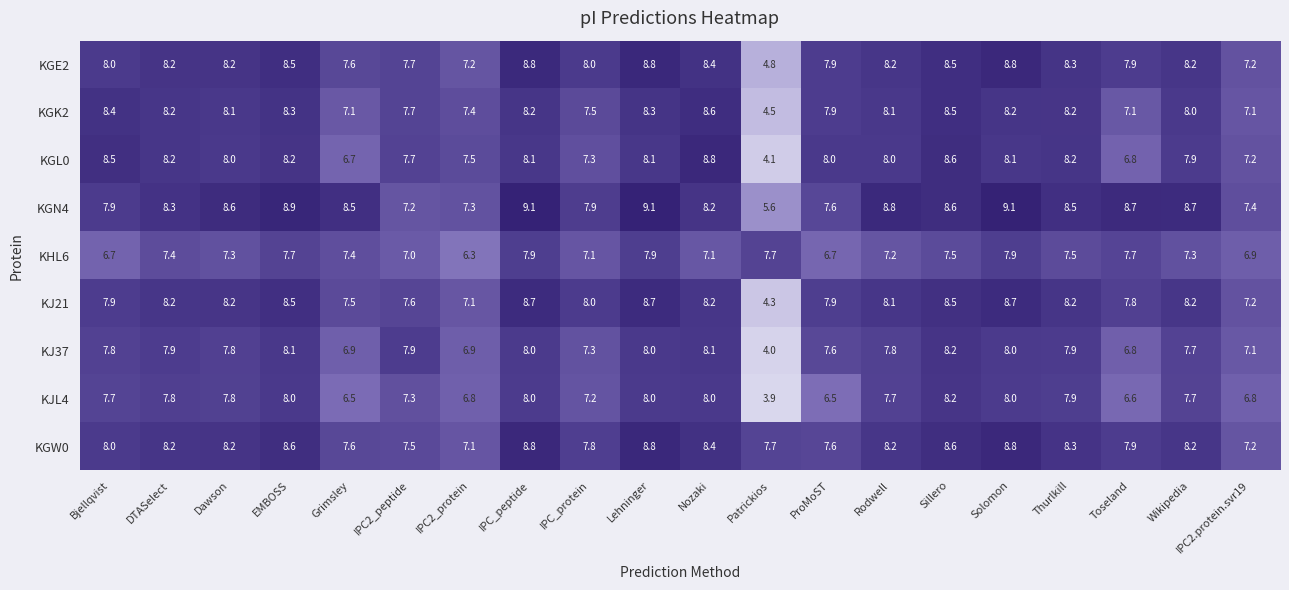

True or false: KJ21 has a value of 14.5 at Rodwell.

False